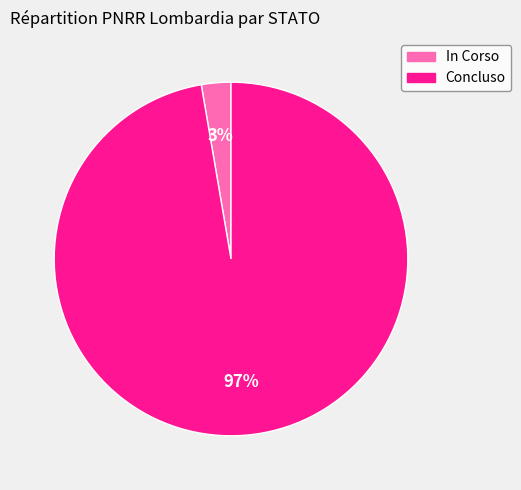

What percentage is the In Corso slice, to the nearest percent?

3%